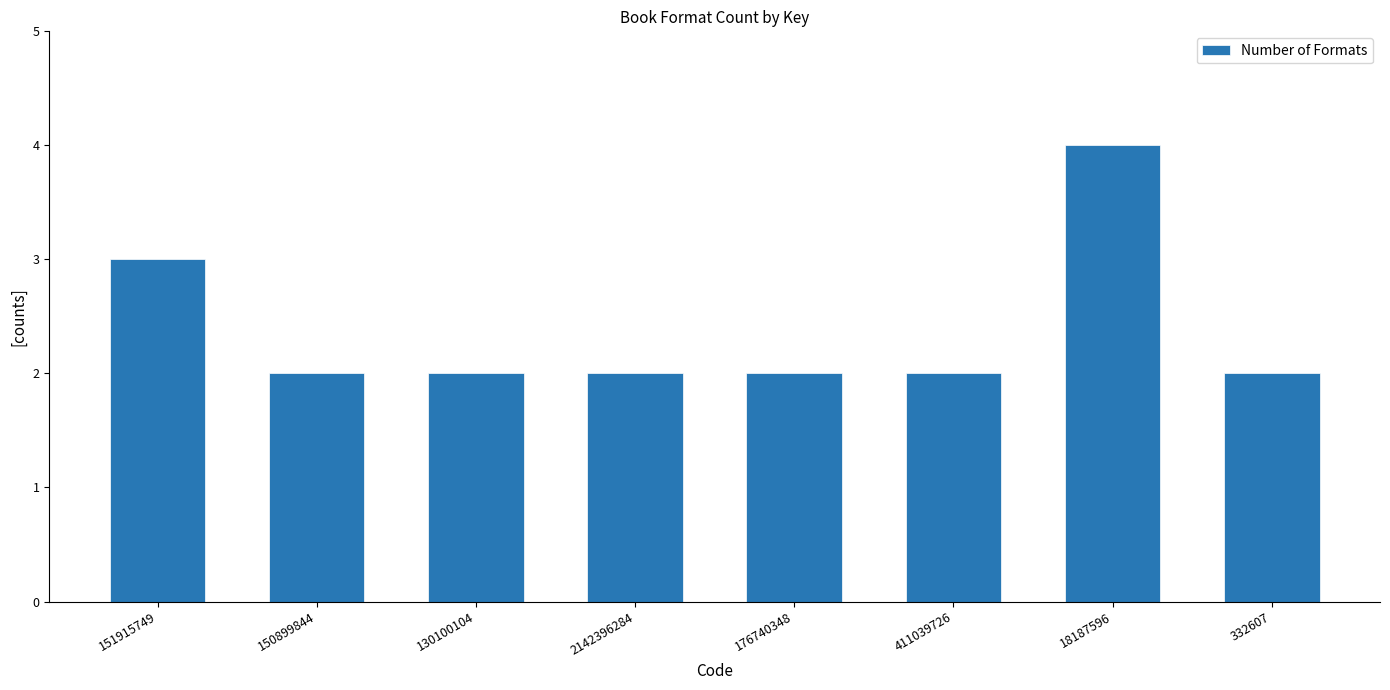

Reading left to right, what are all the values shown in this chart?

3	2	2	2	2	2	4	2